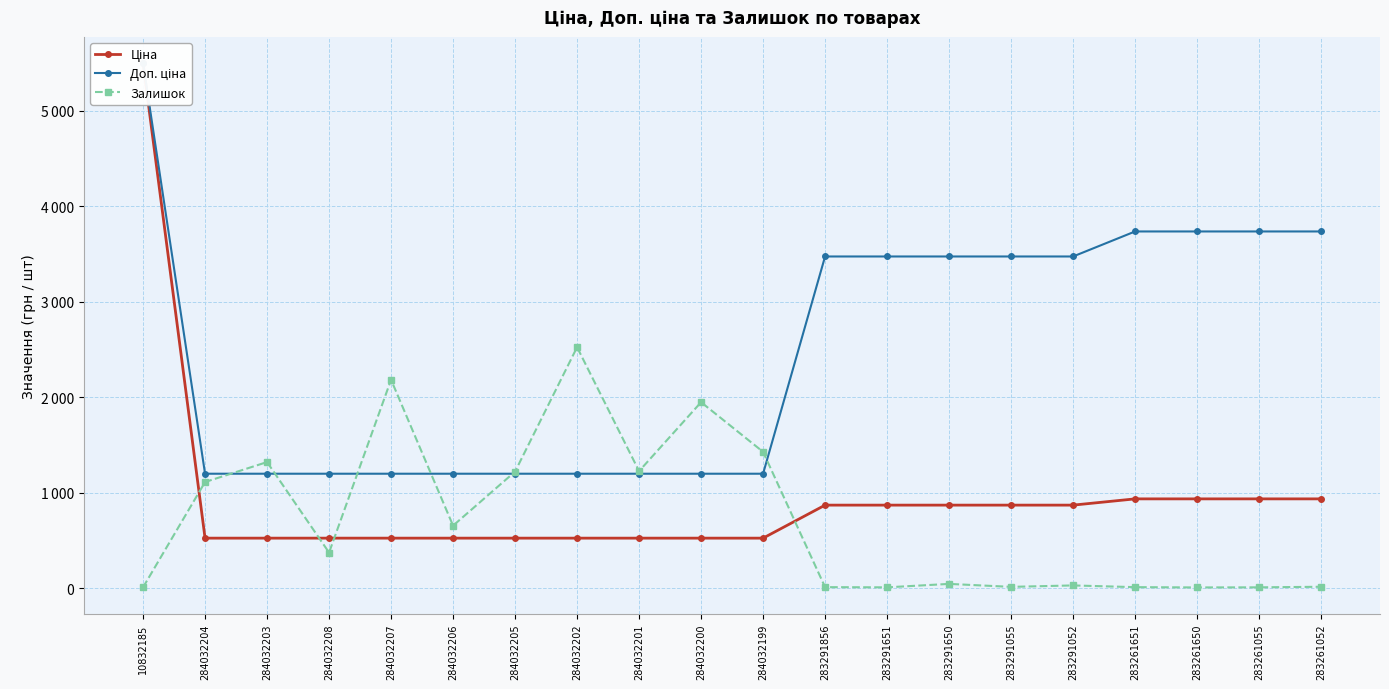

In Залишок, how many points are lower than both neighbors (excluding endpoints)?

6